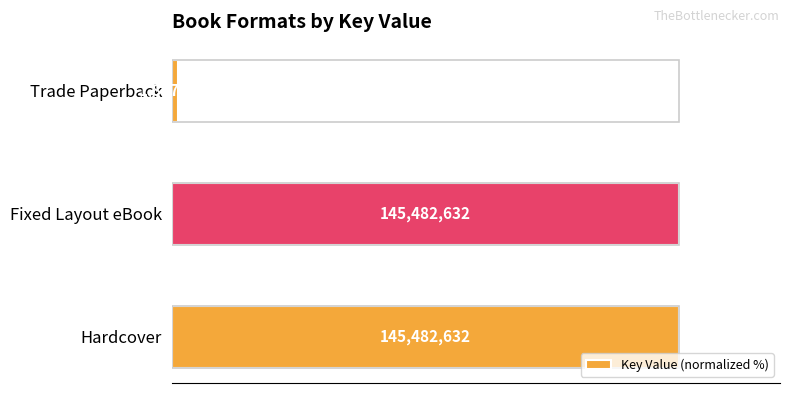

What is the greatest value displayed?

100.0